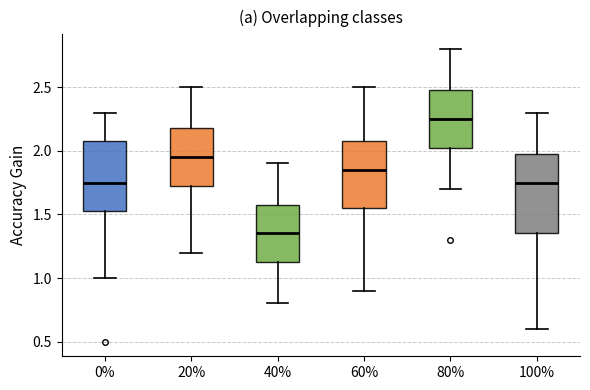

Reading left to right, read every box against the y-axis: the position of its median line, the range the box covers, and the ends of its whiskers. The values are not printed on the chart, so give them approximately, as read against the axis.

0%: median 1.75, box 1.55 to 2.10, whiskers 1.00 to 2.30
20%: median 1.95, box 1.75 to 2.20, whiskers 1.20 to 2.50
40%: median 1.35, box 1.15 to 1.60, whiskers 0.80 to 1.90
60%: median 1.85, box 1.55 to 2.10, whiskers 0.90 to 2.50
80%: median 2.25, box 2.05 to 2.50, whiskers 1.70 to 2.80
100%: median 1.75, box 1.35 to 2.00, whiskers 0.60 to 2.30